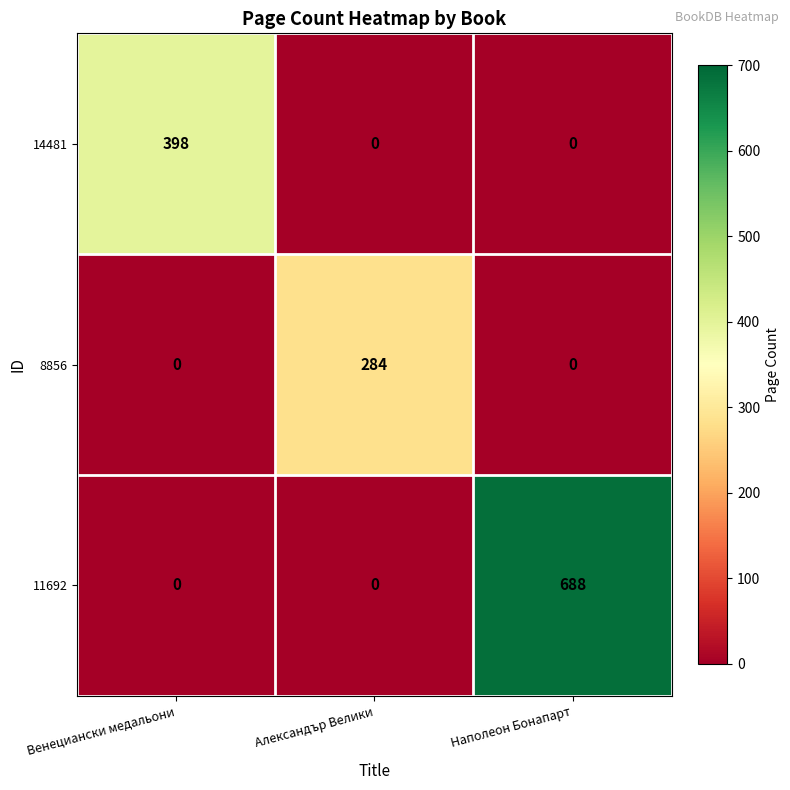

Which series has the largest range (max minus min)?

11692